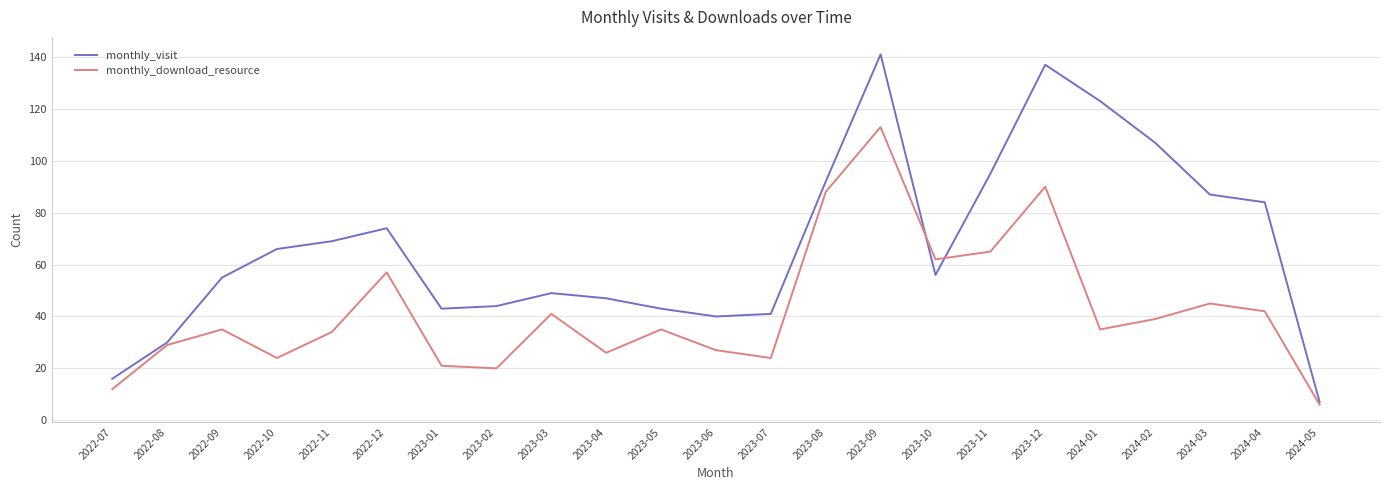

What is the average value of the monthly_visit series?

67